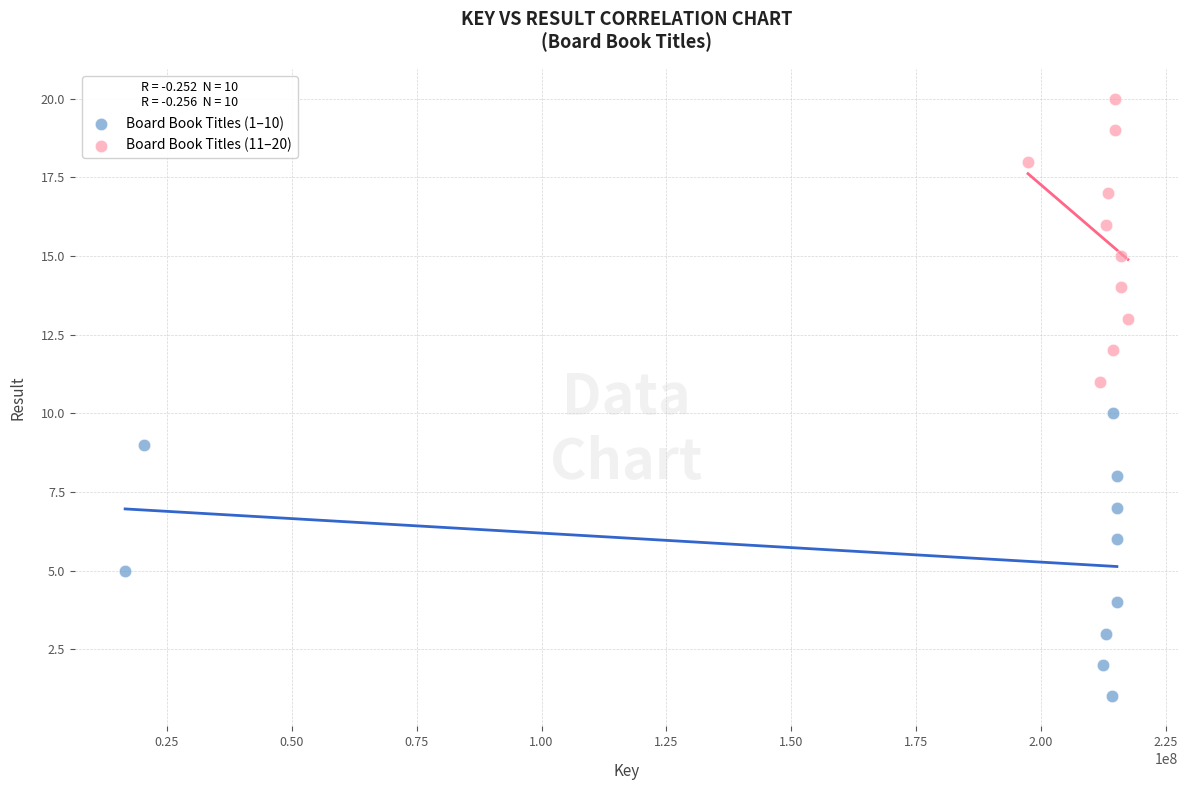

What are all the series names shown in the legend?

Board Book Titles (1–10), Board Book Titles (11–20)